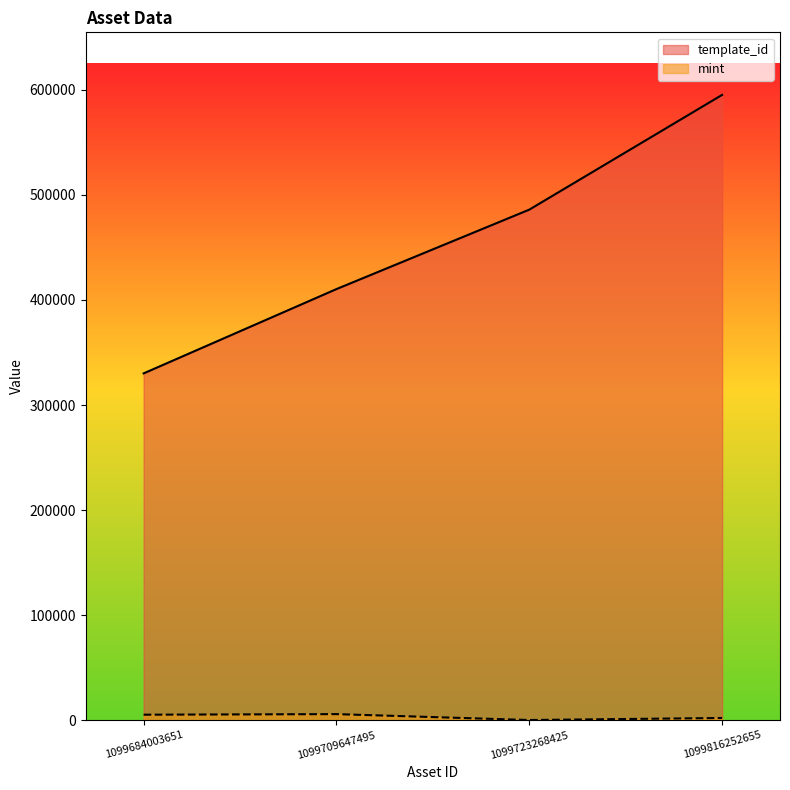

True or false: mint and template_id intersect in this chart.

False